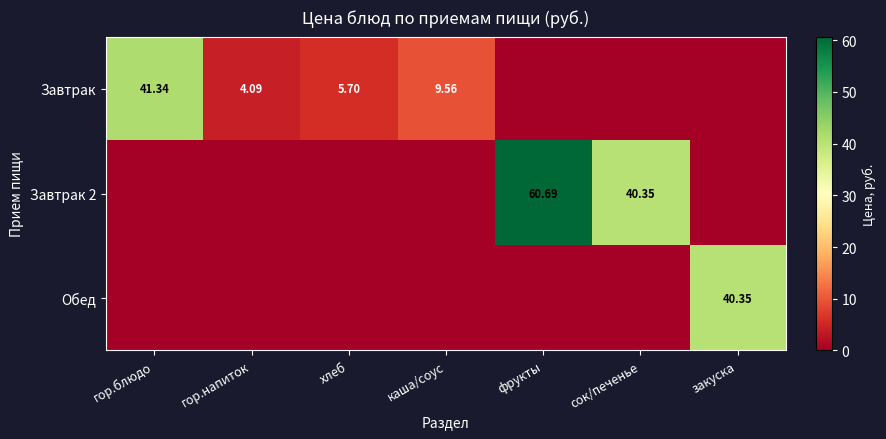

Is the value of Завтрак at хлеб greater than the value of Завтрак 2 at фрукты?

No